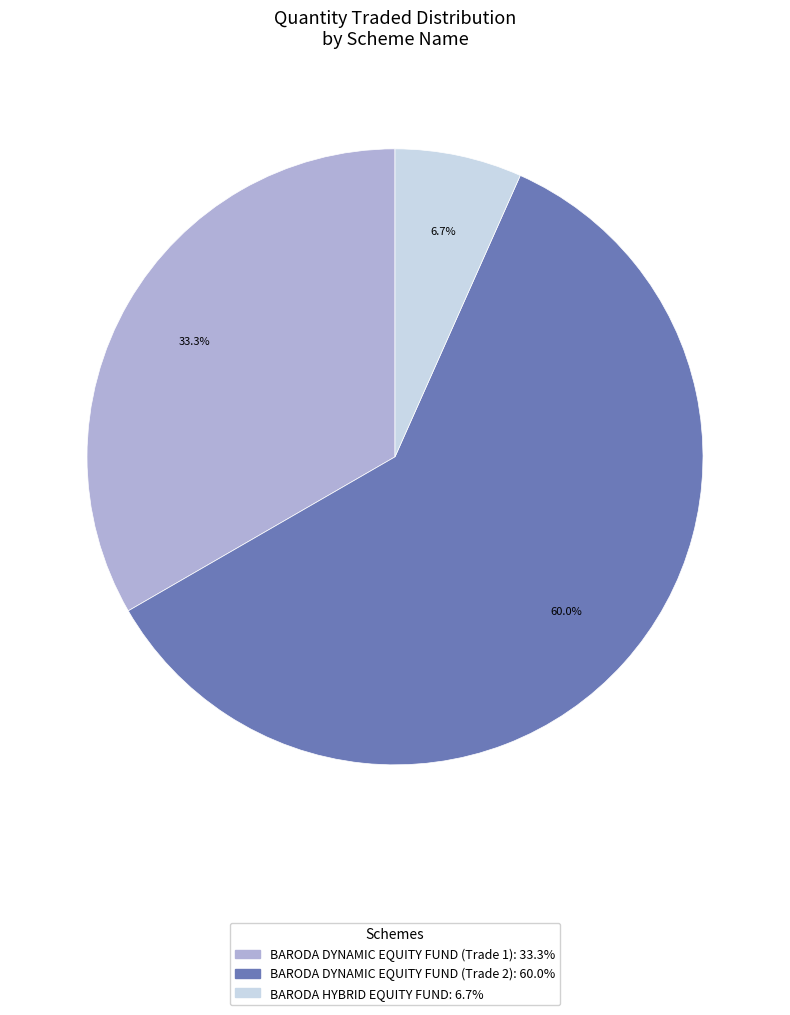

Rank the categories by value from highest to lowest.

BARODA DYNAMIC EQUITY FUND (Trade 2), BARODA DYNAMIC EQUITY FUND (Trade 1), BARODA HYBRID EQUITY FUND